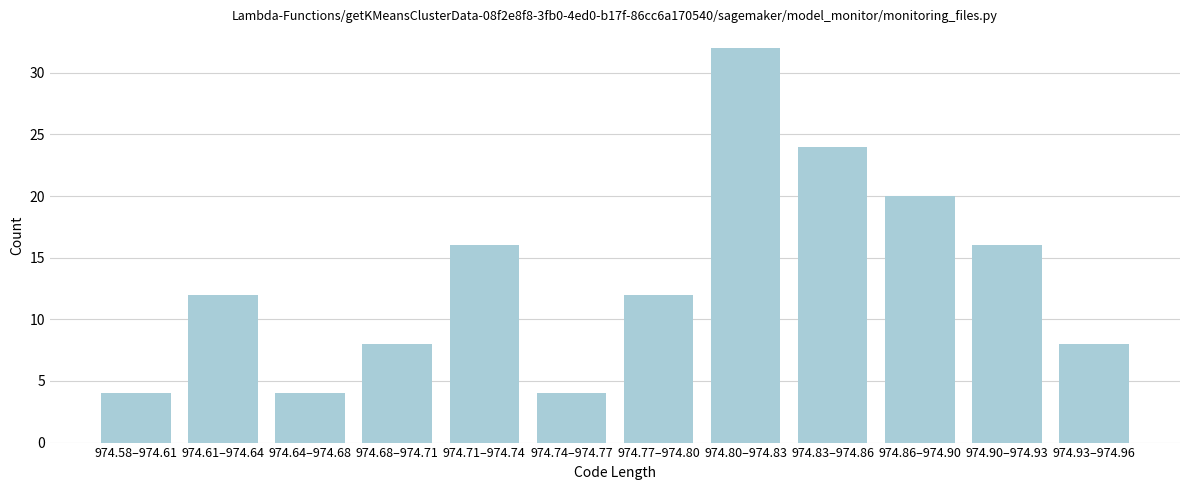

Reading right to left, what are all the values shown in this chart?

8	16	20	24	32	12	4	16	8	4	12	4